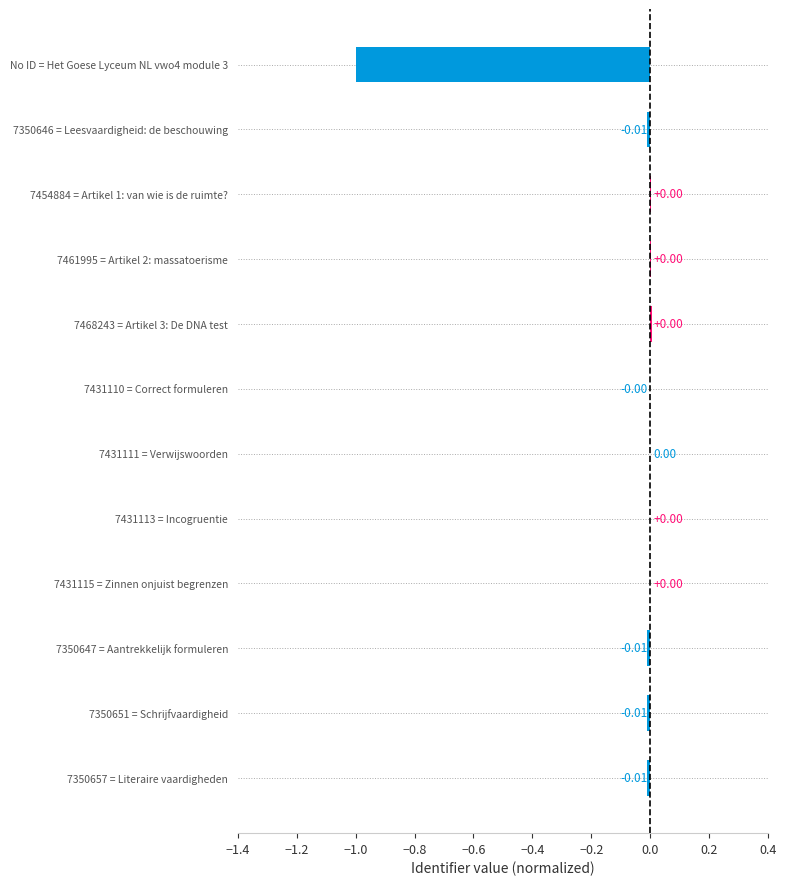

How many data points does each series have?

12